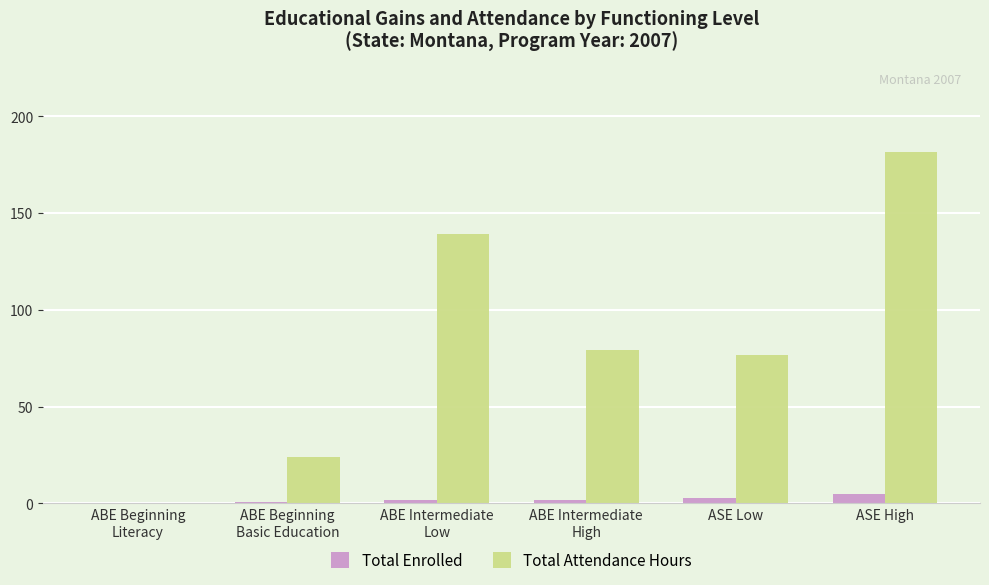

What is the difference between the Total Enrolled values at ABE Intermediate
High and ASE Low?

1.0